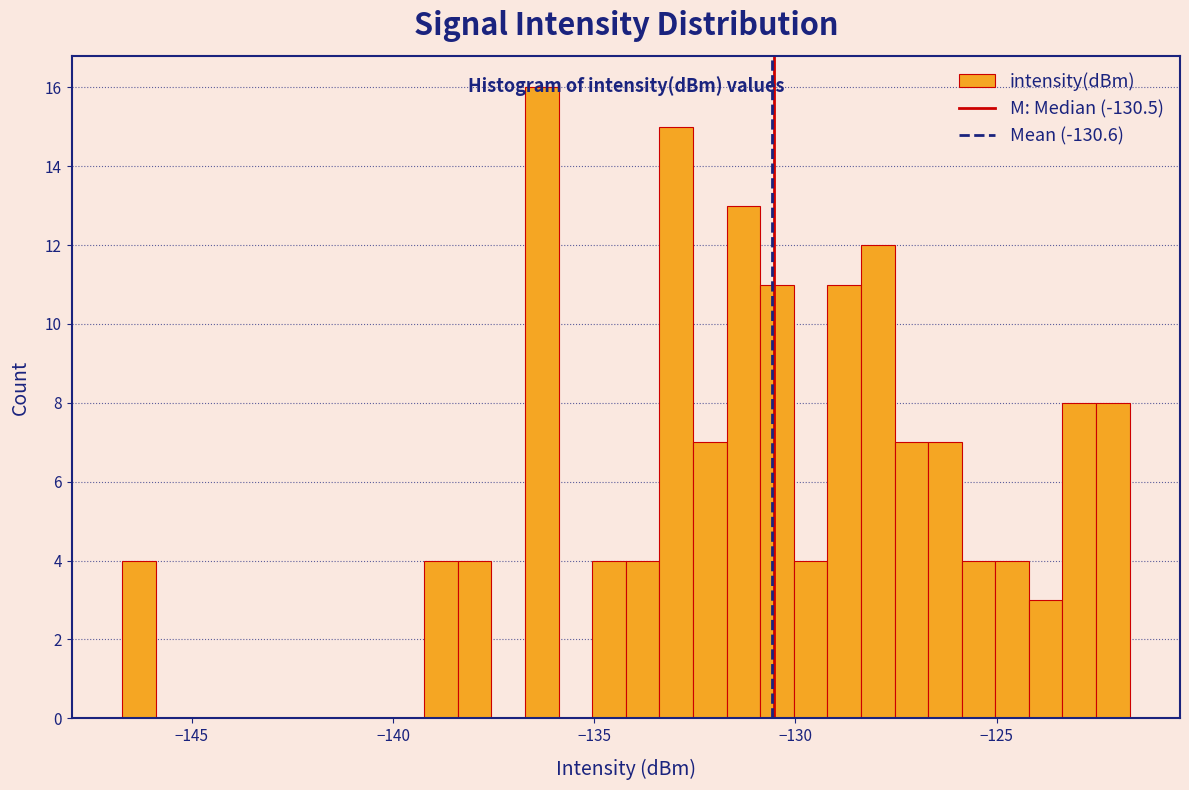

Read against the x-axis, roughly where is the centre of the tallest bar?

-136.5